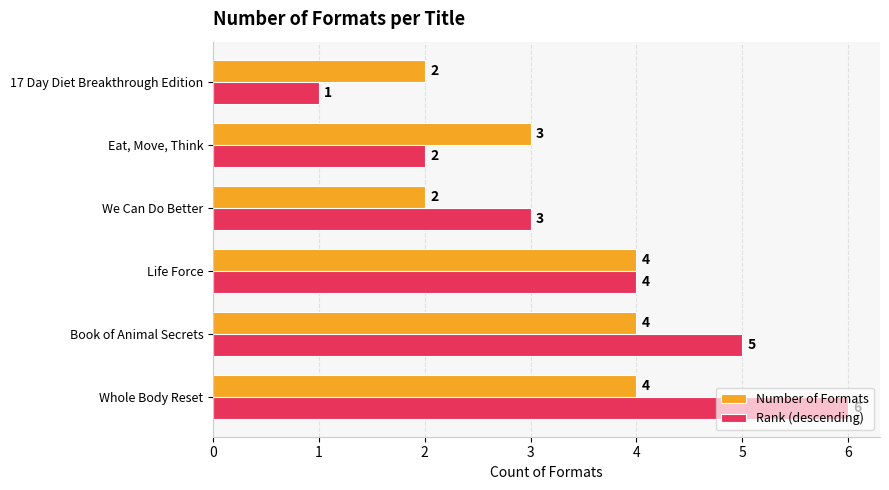

What is the difference between the maximum and minimum values in the Rank (descending) series?

5